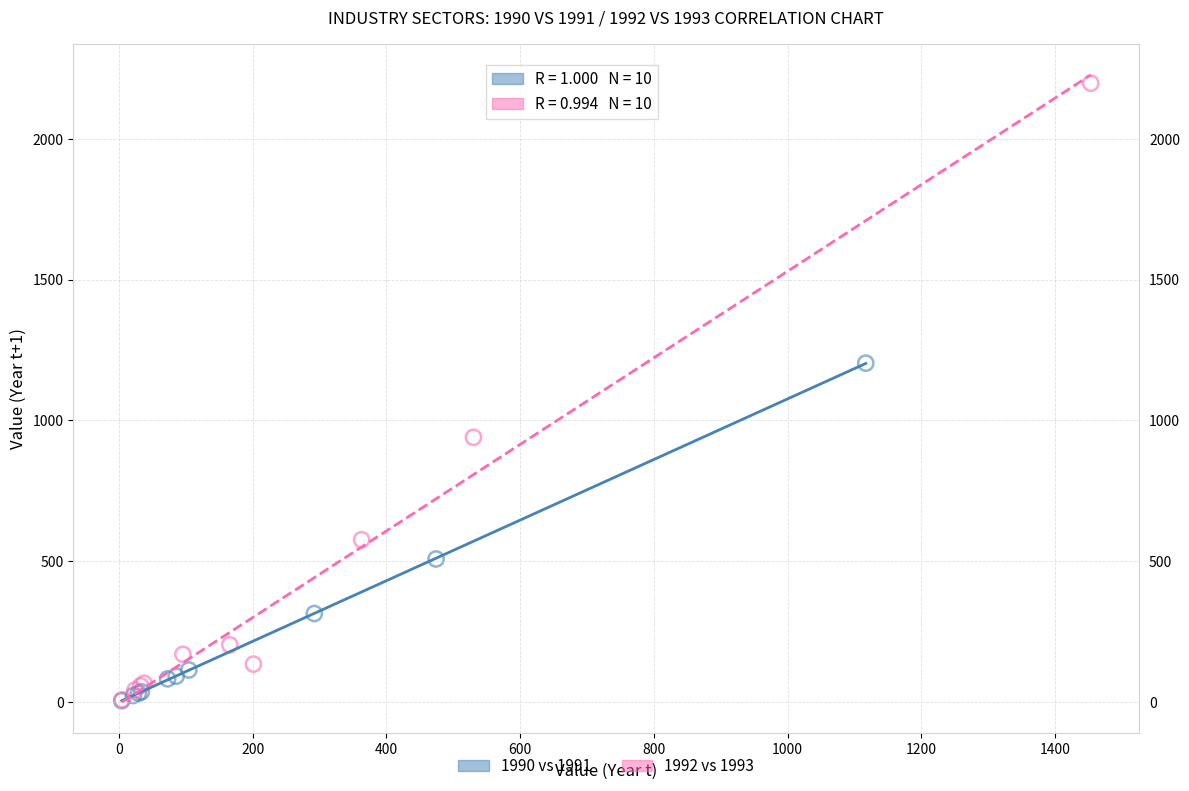

Which series has the widest spread of Y values?

1992 vs 1993